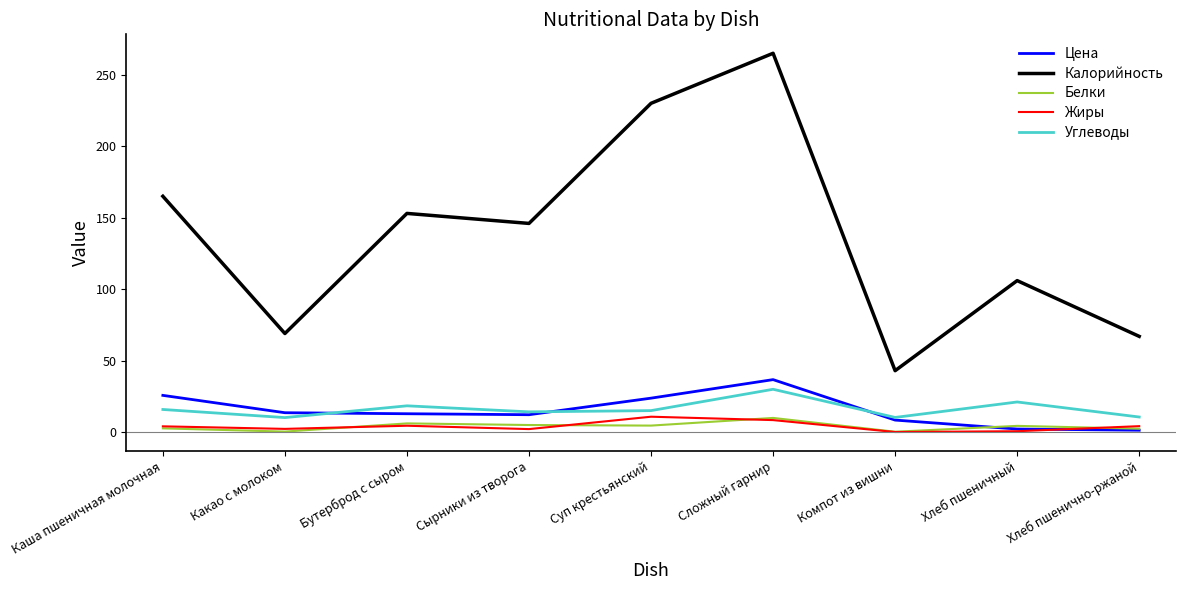

True or false: Калорийность and Цена cross at least once.

False